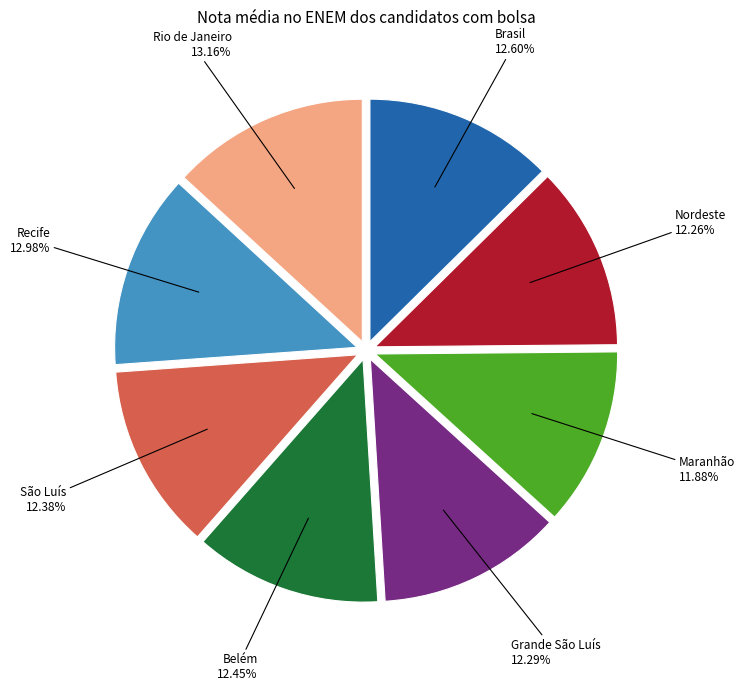

Is there a majority slice in this chart?

No